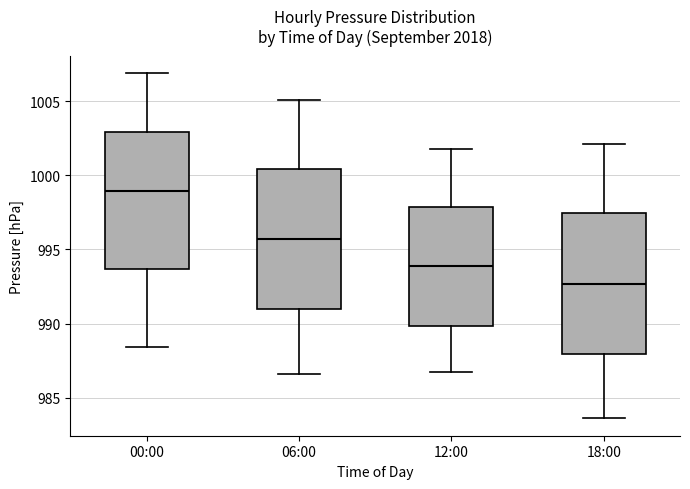

Which box has the highest median line?

00:00